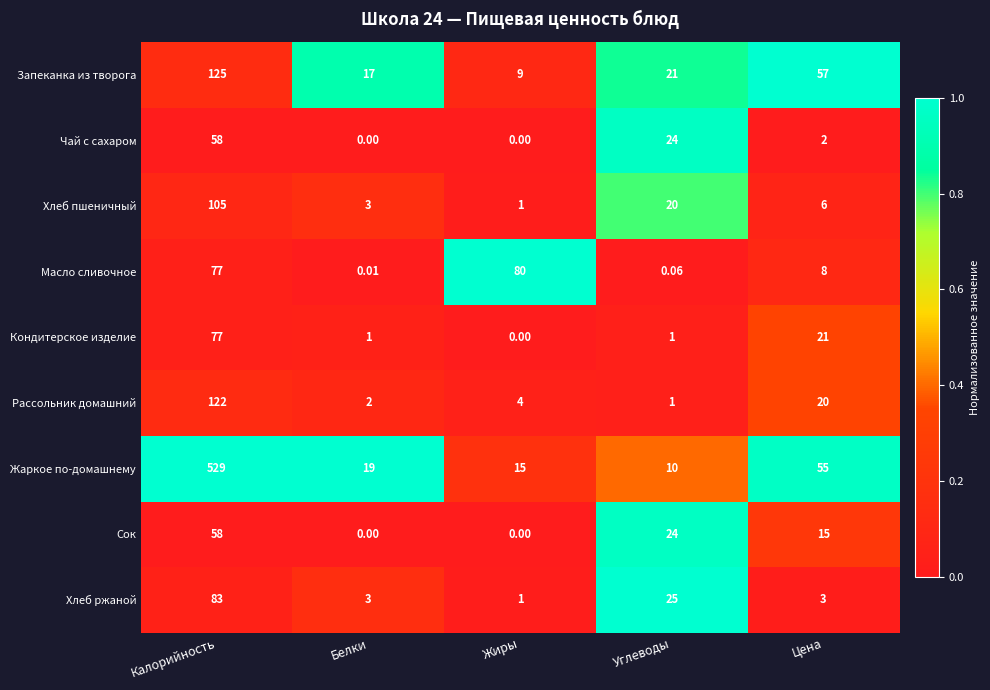

Count the number of data series in this chart.

9